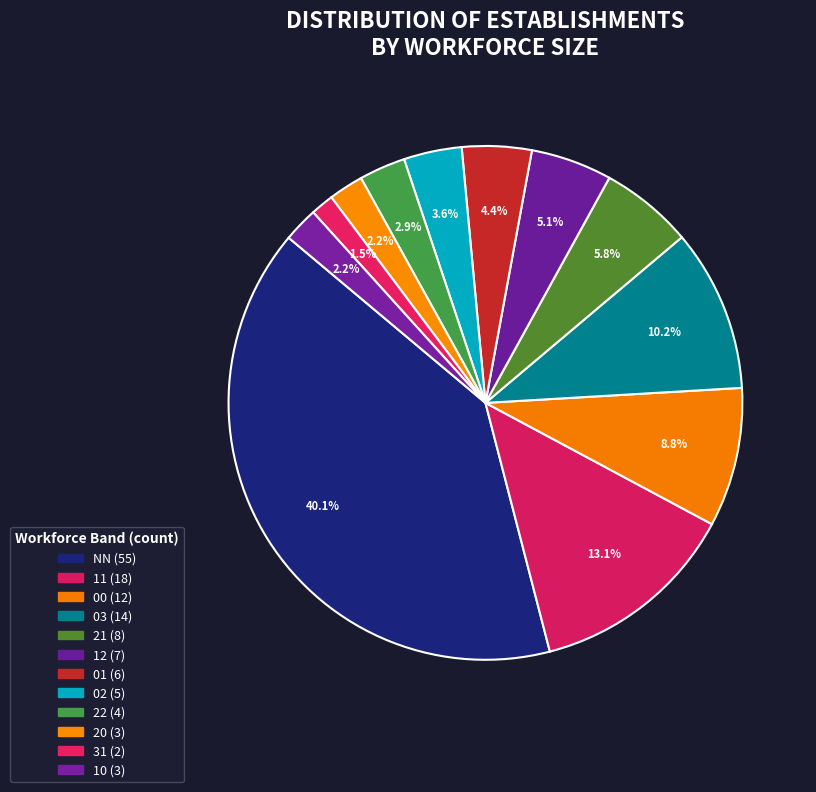

Count the number of slices in the pie.

12